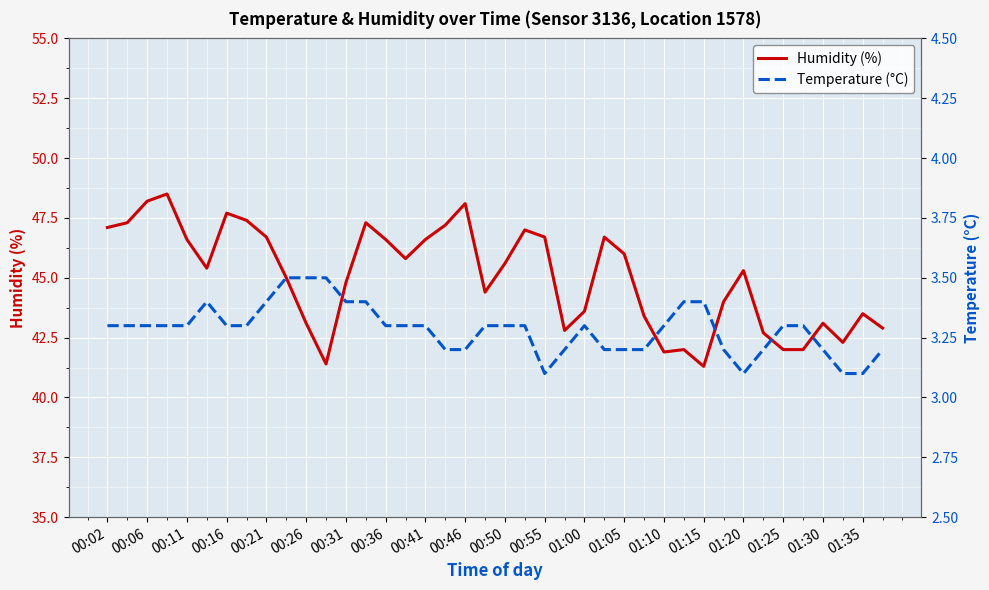

True or false: Humidity (%) has more than 2 interior local peaks.

True